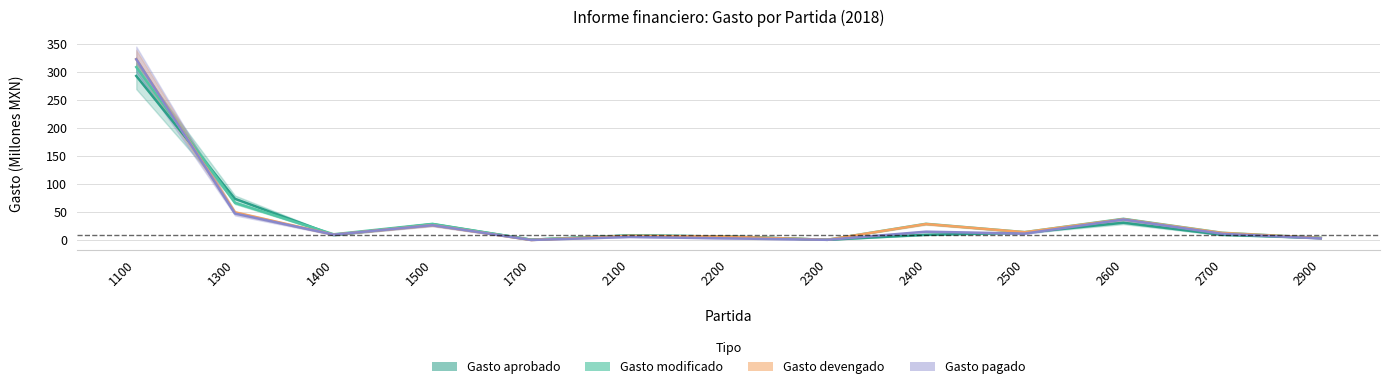

Where is the first local maximum for Gasto aprobado?

1500